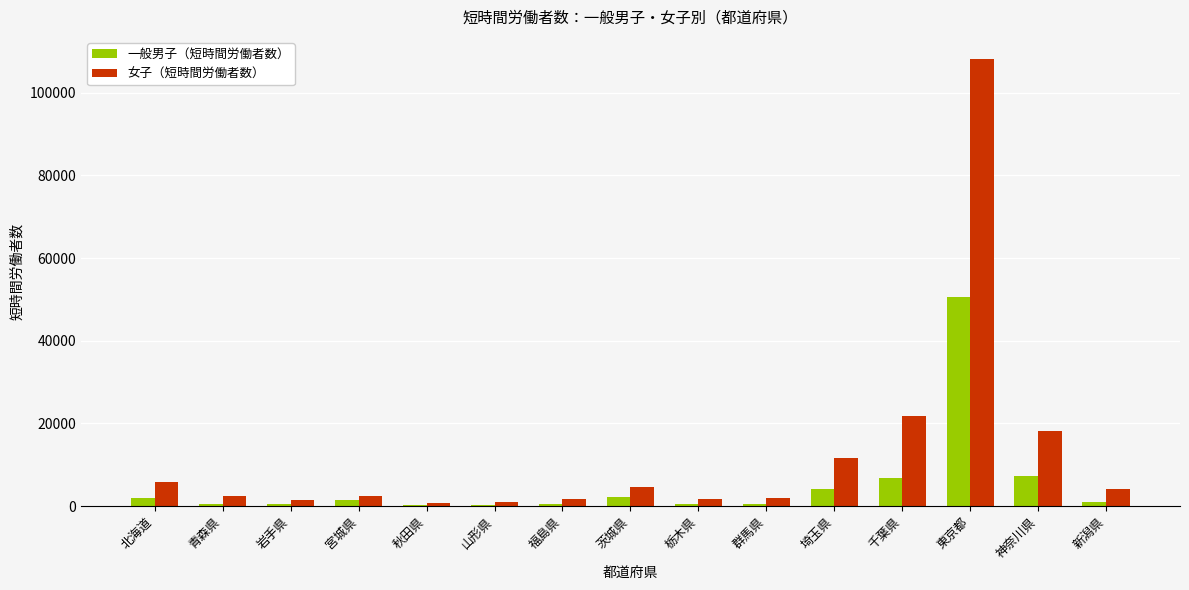

How many groups of bars are there?

15